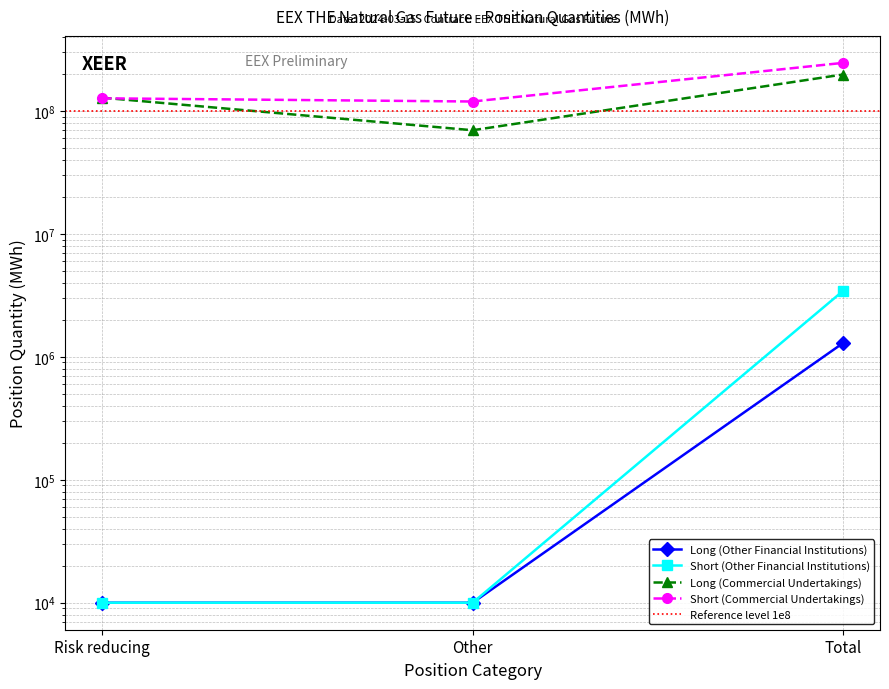

Which series has the widest spread of values?

Long (Commercial Undertakings)